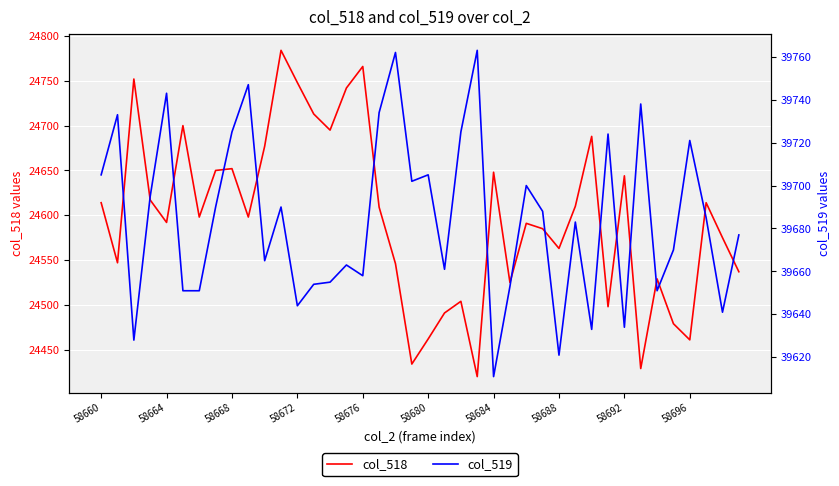

True or false: col_519 has more than 1 points higher than both neighbors.

True